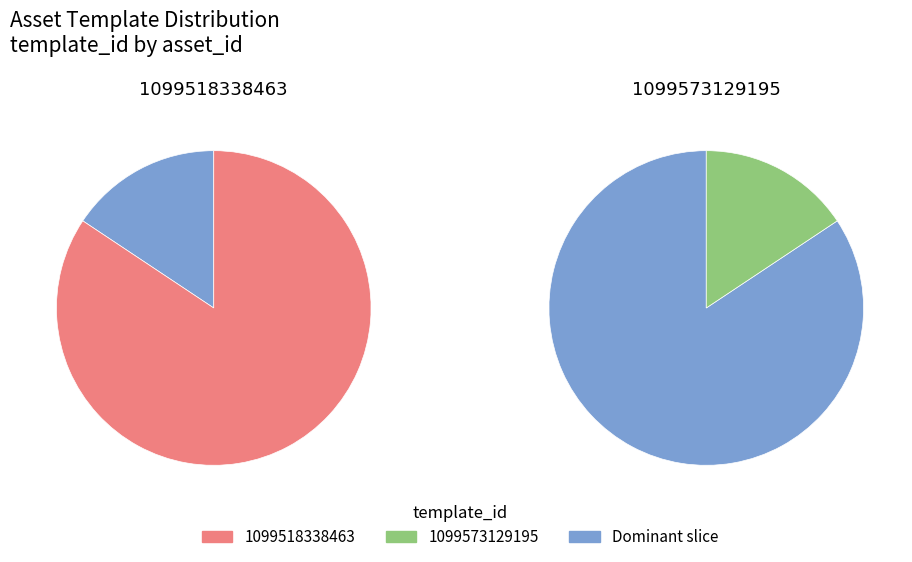

To the nearest percent, what is the difference between the largest and smallest slice percentages?

69%